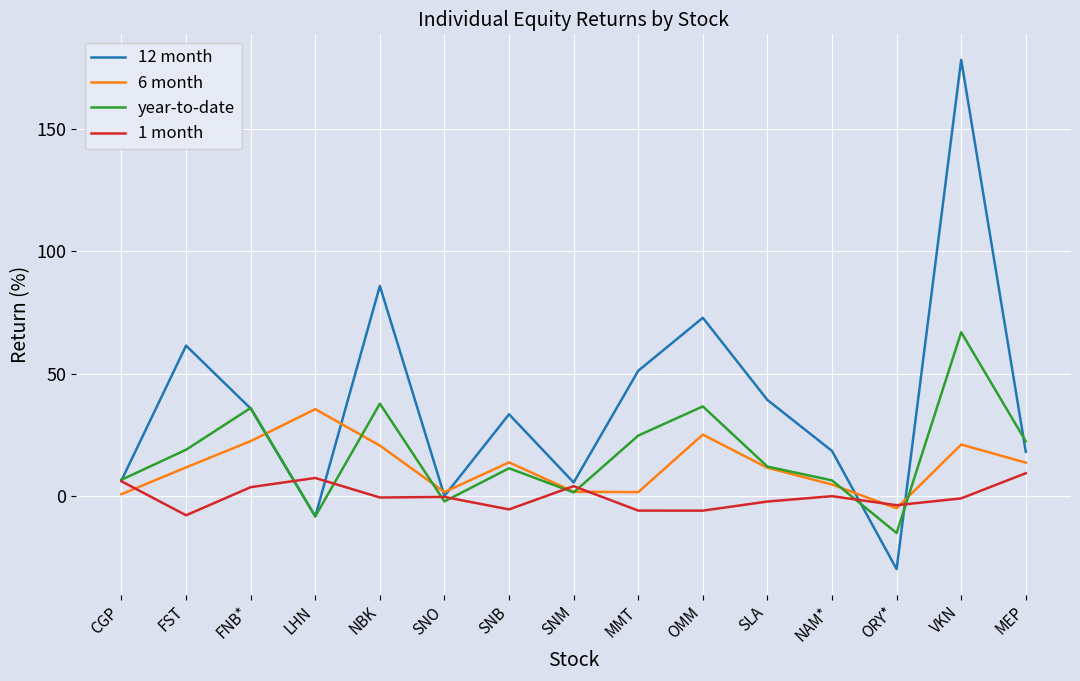

What position from the left is NAM*?

12